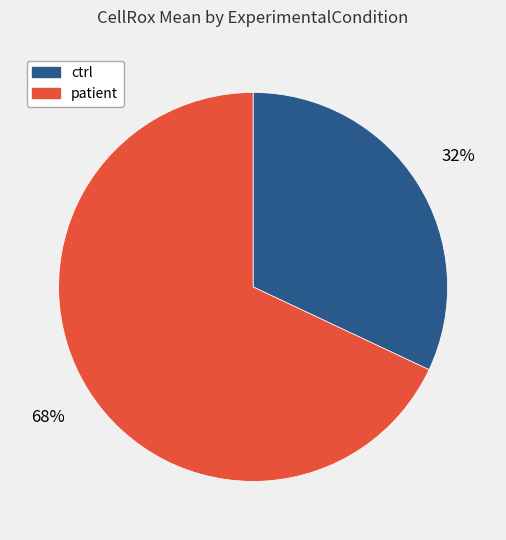

Between patient and ctrl, which is larger?

patient